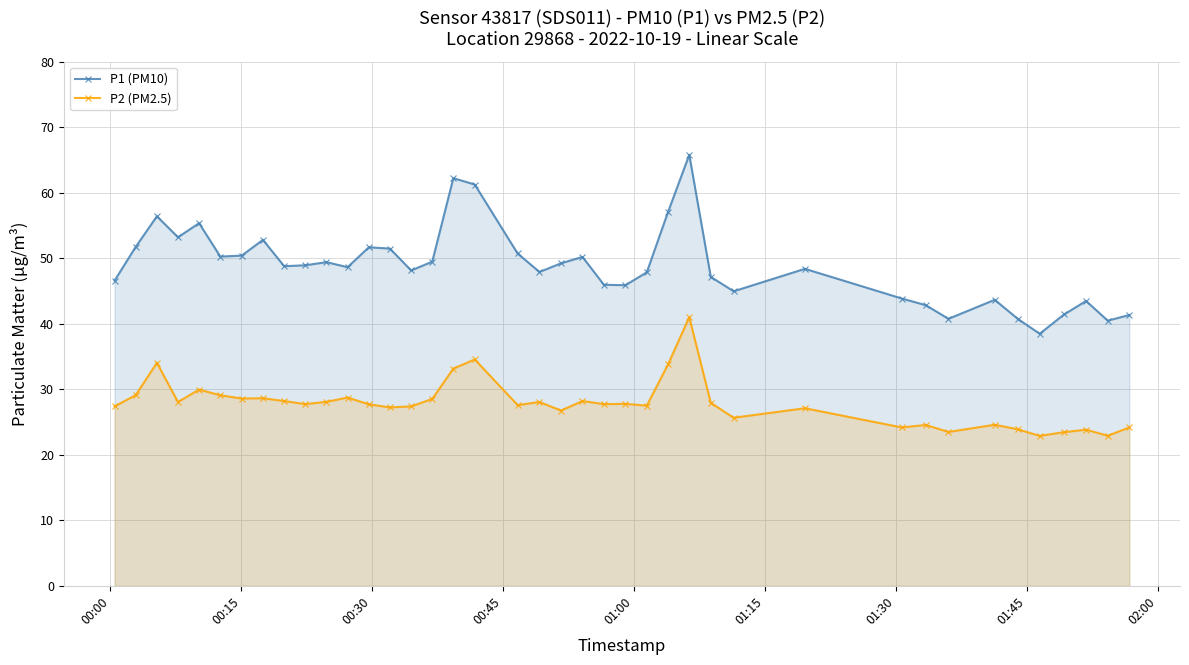

Which series has the largest range (max minus min)?

P1 (PM10)